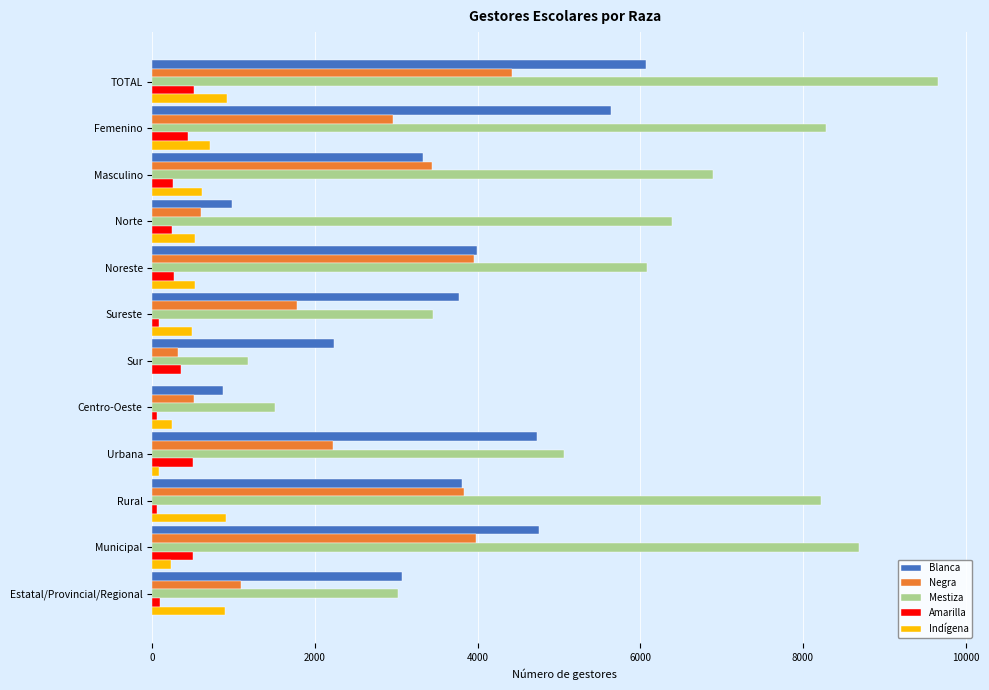

Where is Mestiza nearest to the value 5419?

Urbana